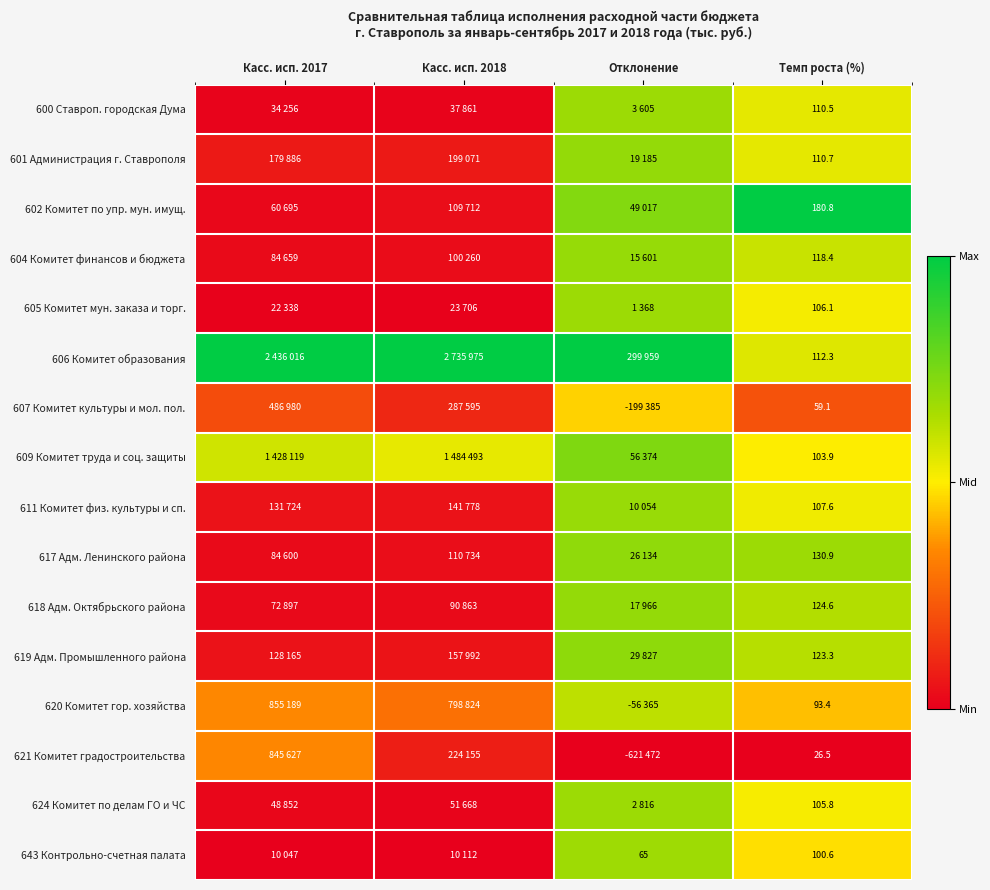

What is the total value across all series at Темп роста (%)?

1714.5